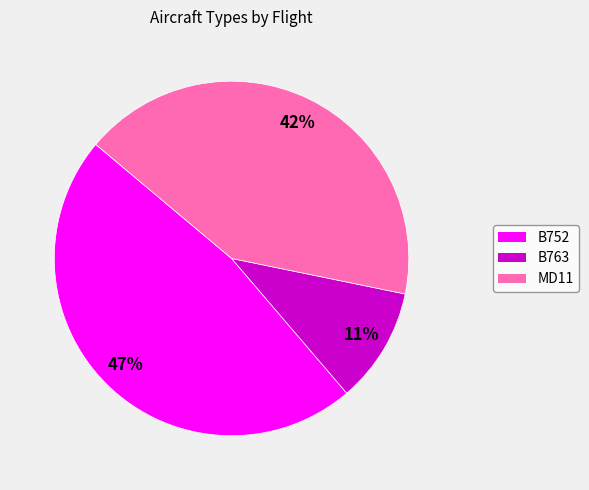

Approximately how many times larger is the value at B752 compared to MD11?

1.1